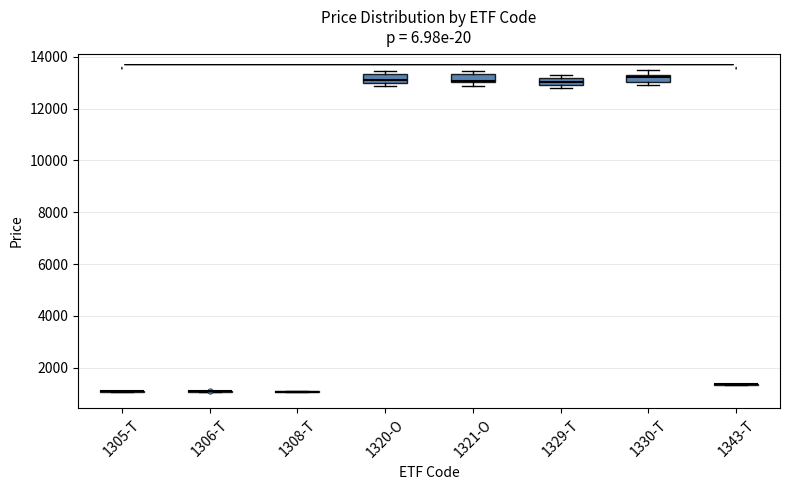

Where is the lower edge of the box for 1329-T on the y-axis? The values are not printed on the chart, so give them approximately, as read against the axis.

13000